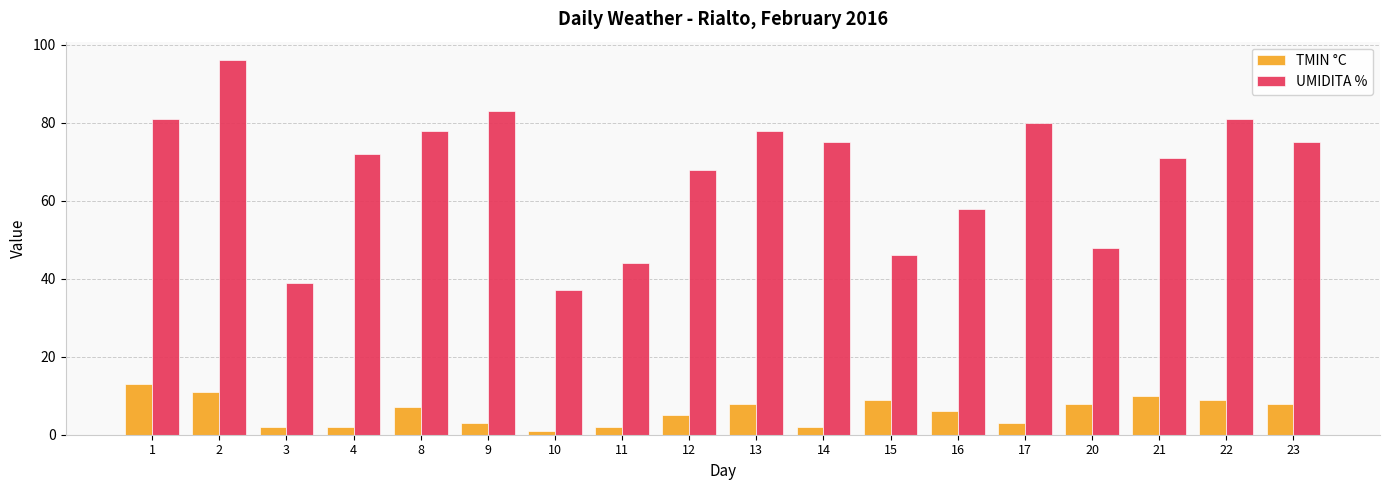

What is the difference between the highest and lowest values at 8?

71